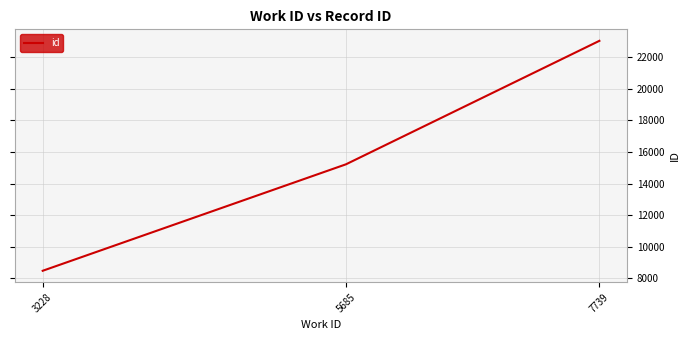

What is the smallest value displayed?

8477